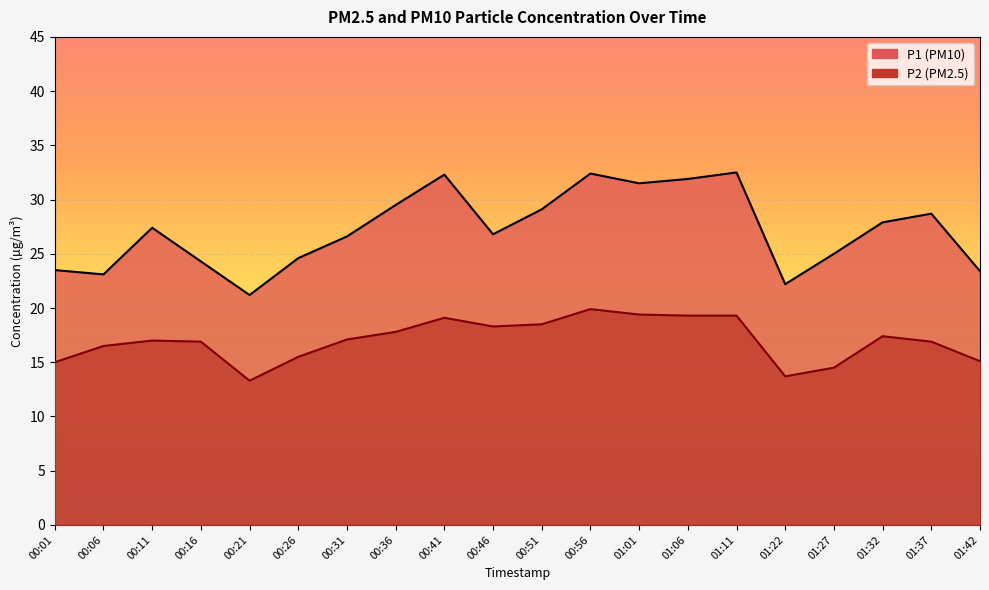

Reading left to right, what are all the values shown in this chart?

P1: 23.5	23.1	27.4	24.3	21.2	24.6	26.6	29.5	32.3	26.8	29.1	32.4	31.5	31.9	32.5	22.2	25.0	27.9	28.7	23.4
P2: 15.0	16.5	17.0	16.9	13.3	15.5	17.1	17.8	19.1	18.3	18.5	19.9	19.4	19.3	19.3	13.7	14.5	17.4	16.9	15.1